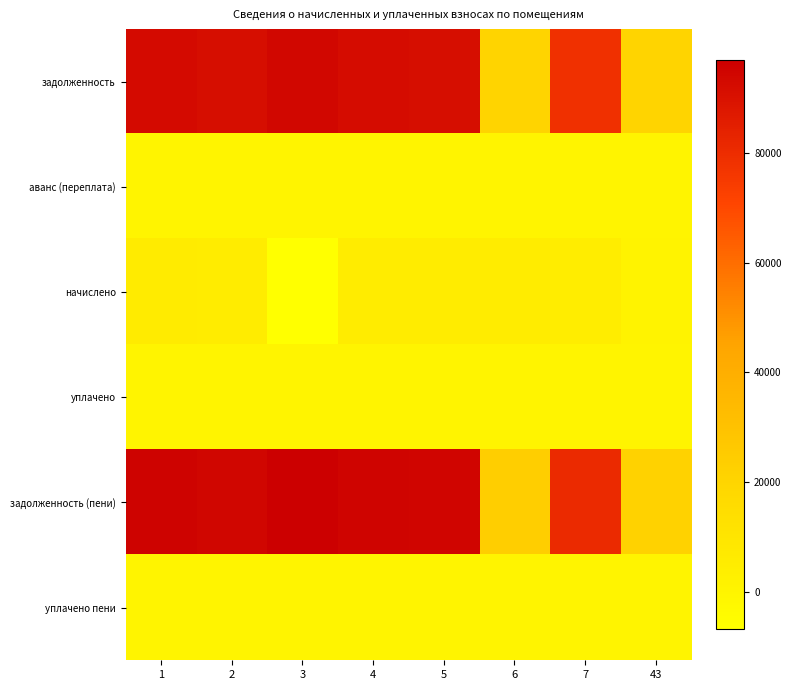

Which series has the largest range (max minus min)?

задолженность (пени)